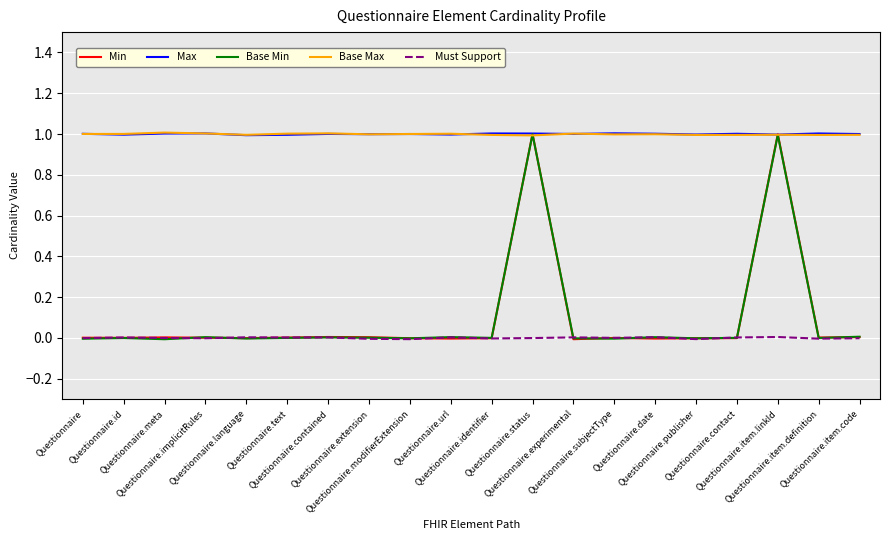

What is the approximate value of Max at Questionnaire.contained?

1.0